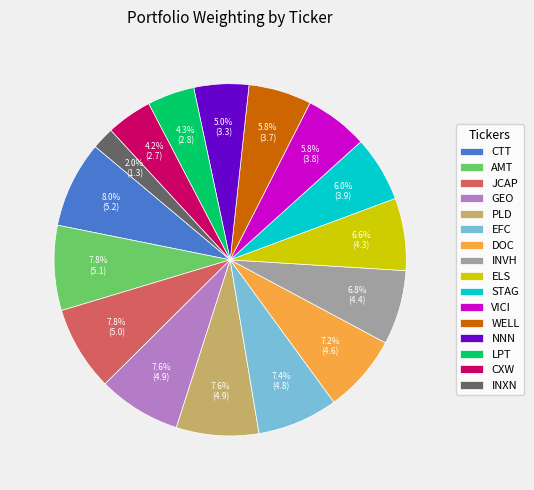

Approximately how many times larger is the value at NNN compared to VICI?

0.9